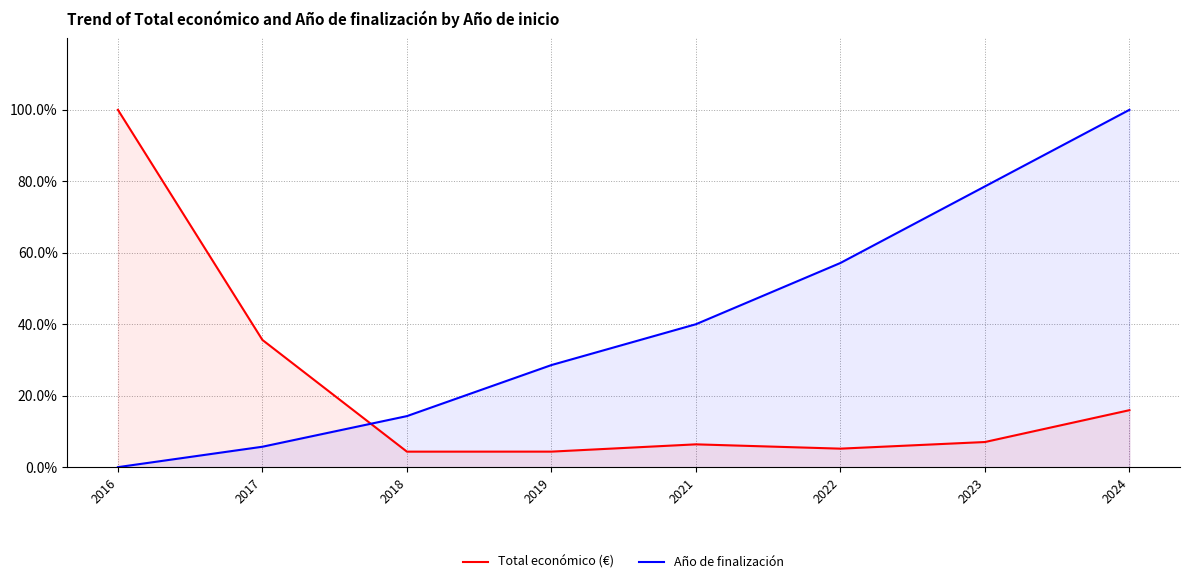

Which series has the widest spread of values?

Año de finalización